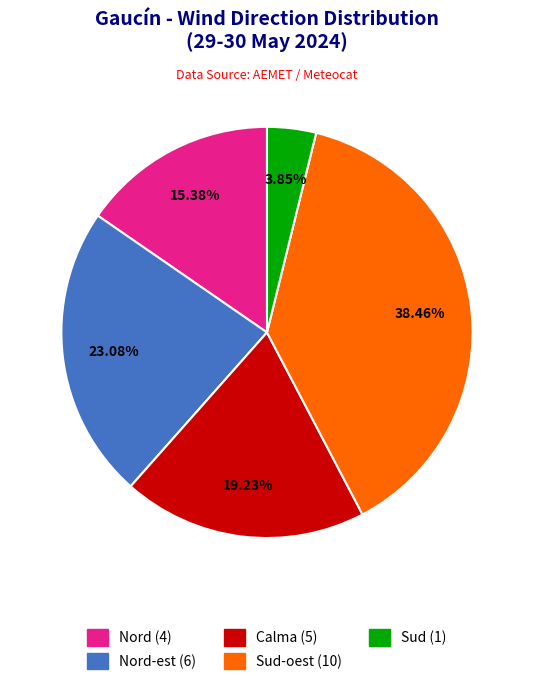

Is there any slice that represents more than half of the pie?

No